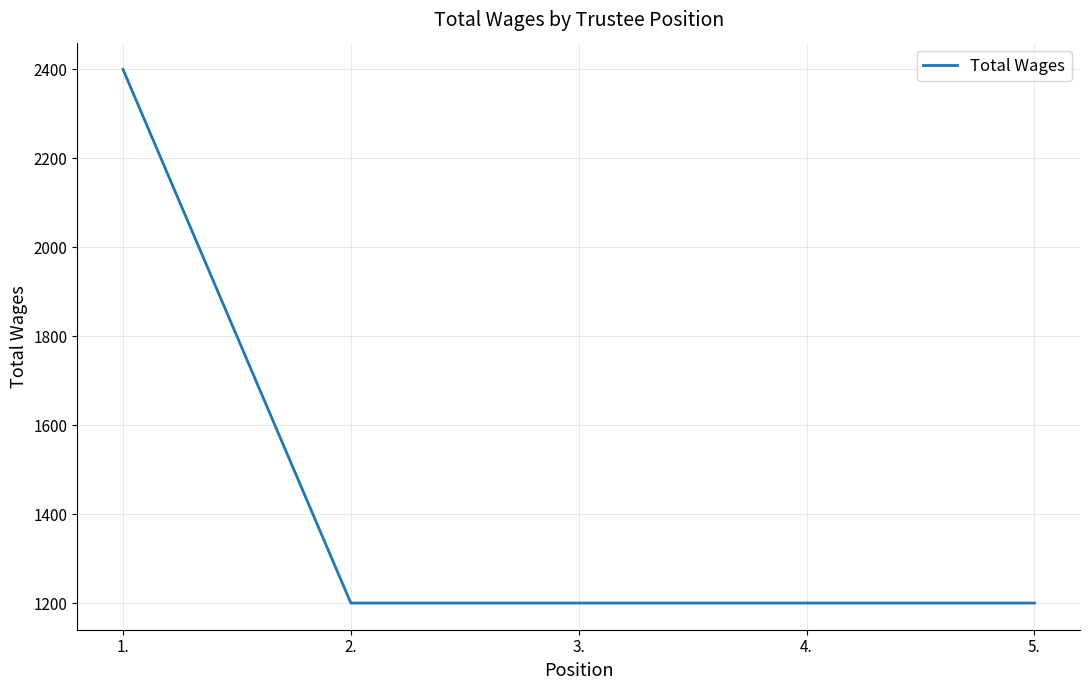

Reading left to right, extract all data points from this chart.

2400	1200	1200	1200	1200